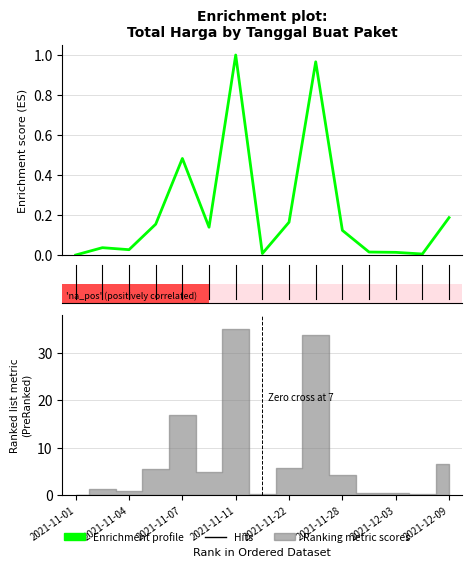

Reading left to right, extract all data points from this chart.

0.0	0.0	0.0	0.2	0.5	0.1	1.0	0.0	0.2	1.0	0.1	0.0	0.0	0.0	0.2